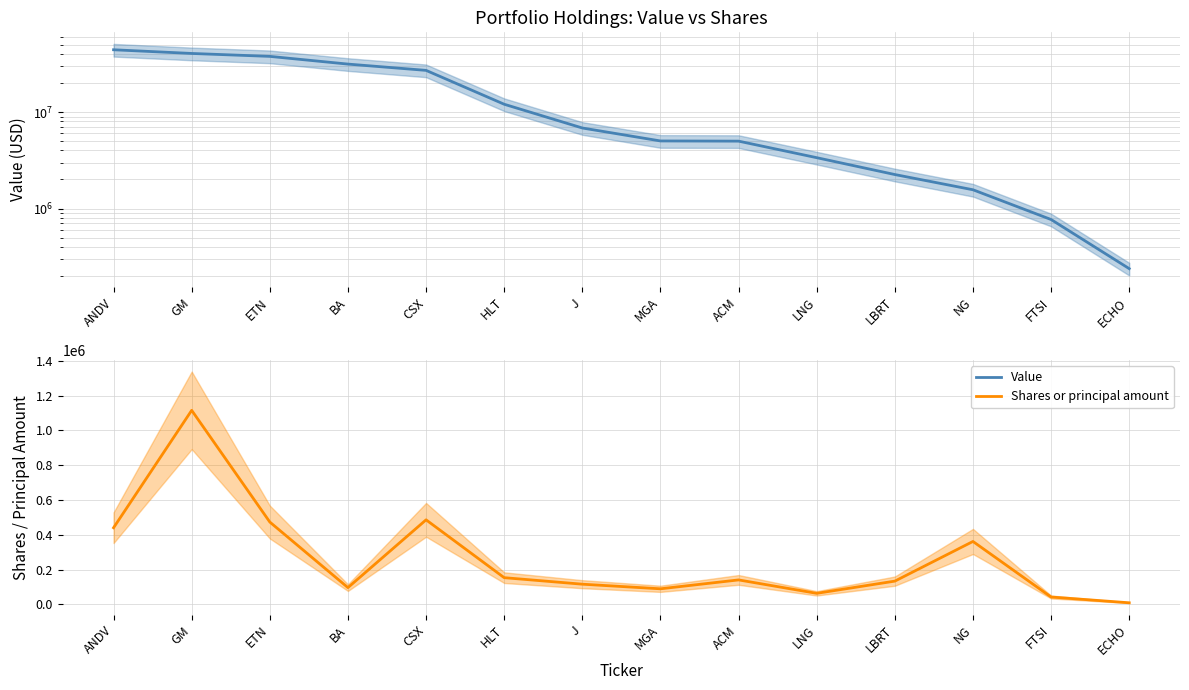

Which series has the widest spread of values?

Value